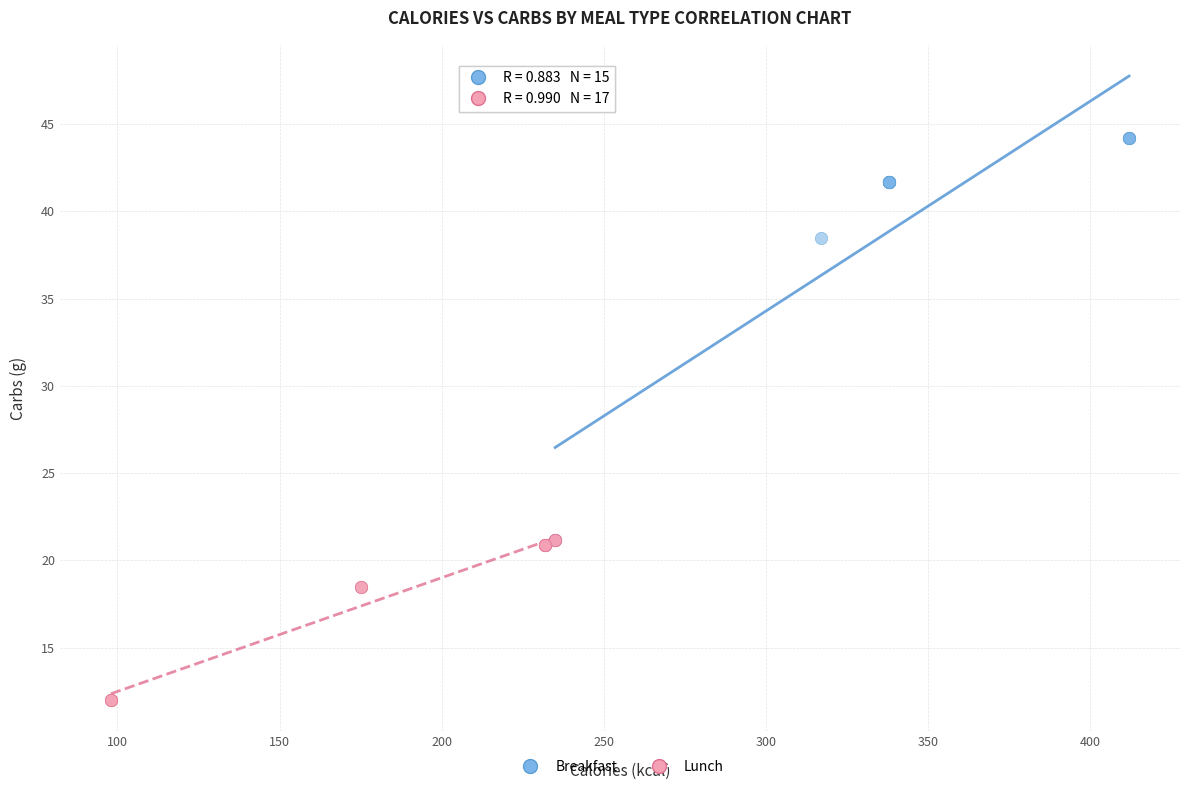

Which series reaches the minimum Y coordinate?

Lunch